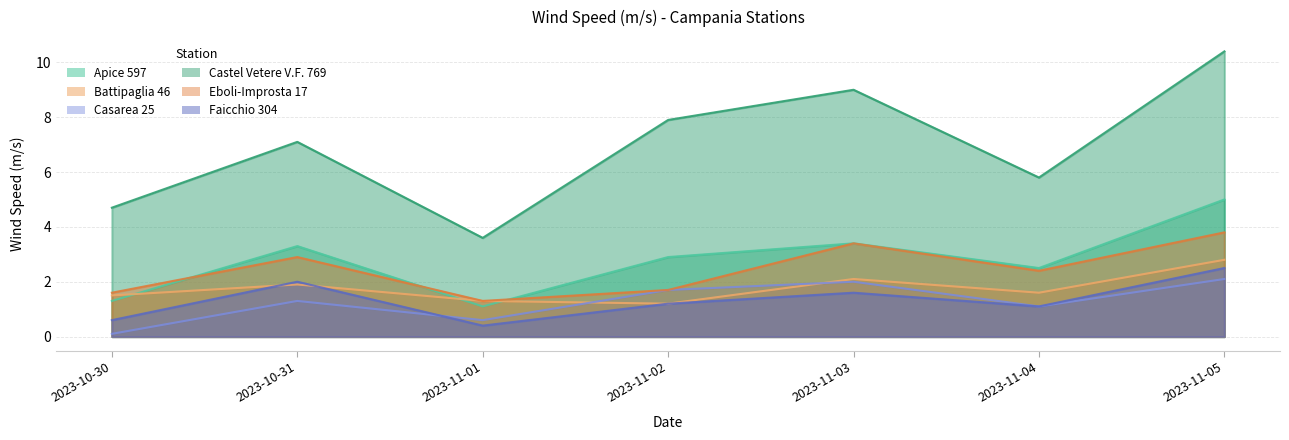

At which category does the chart reach its peak across all series?

2023-11-05